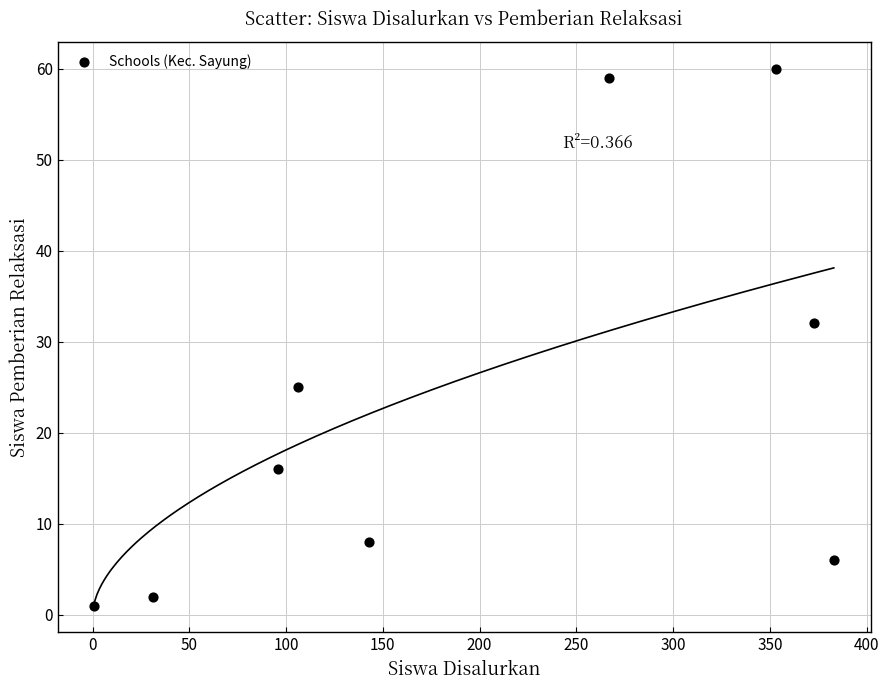

What is the range of X values (max minus min)?

382